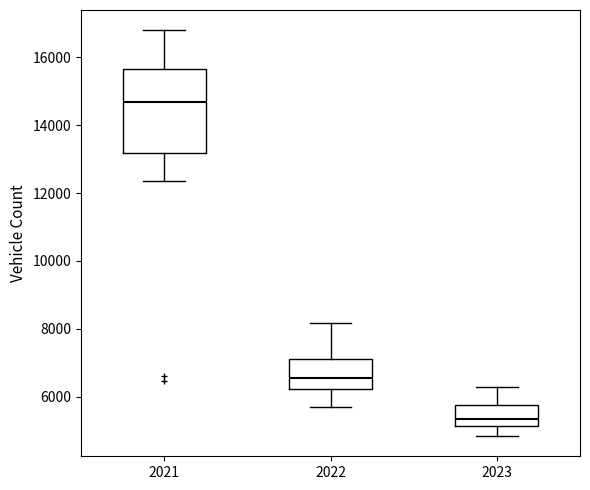

Which box has the highest median line?

2021